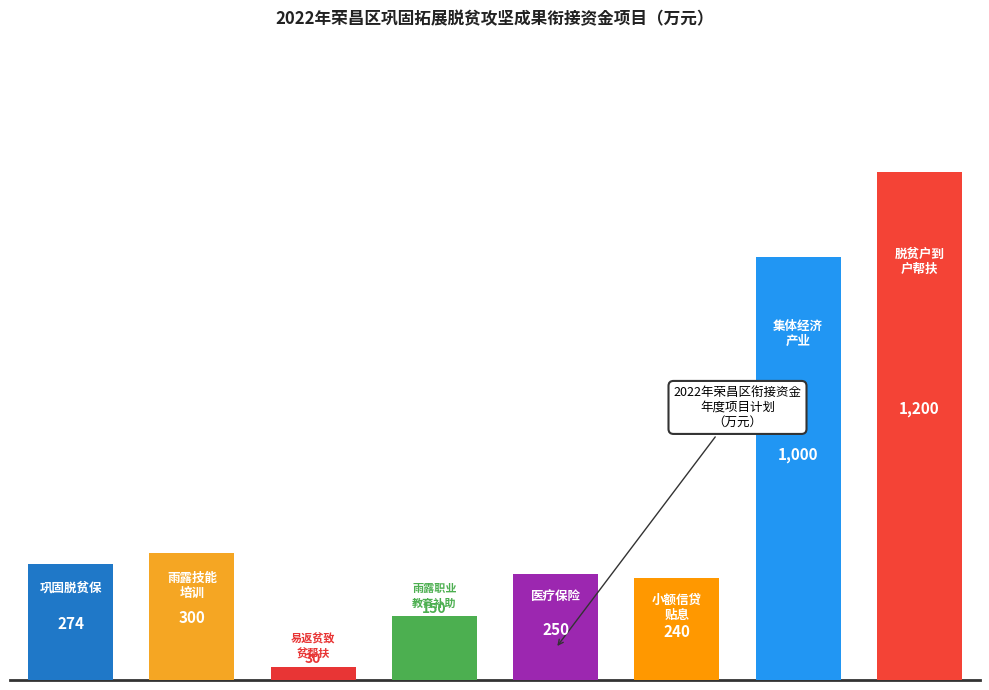

What is the sum of all values?

3444